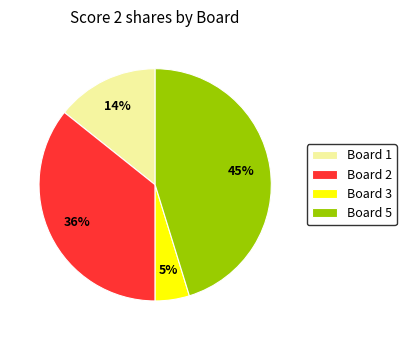

The Board 1 slice represents 14% of the pie. True or false?

True